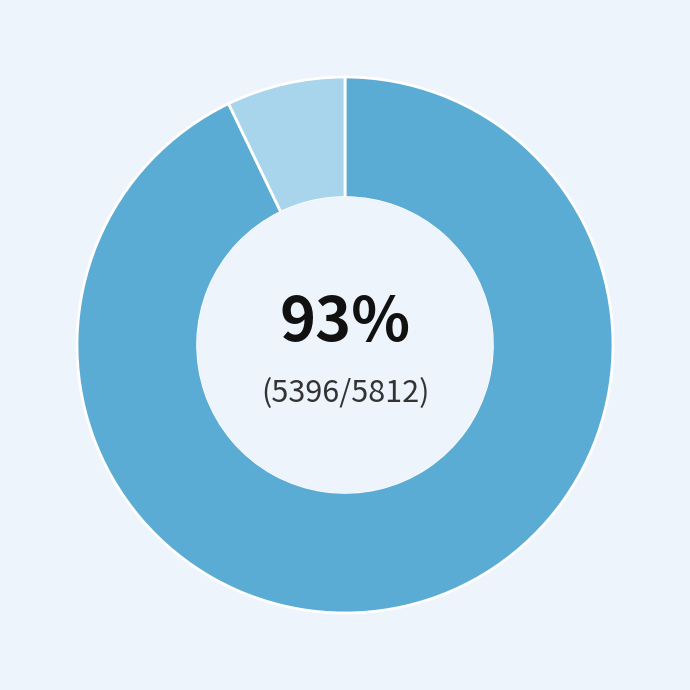

To the nearest percent, what is the difference between the largest and smallest slice percentages?

86%